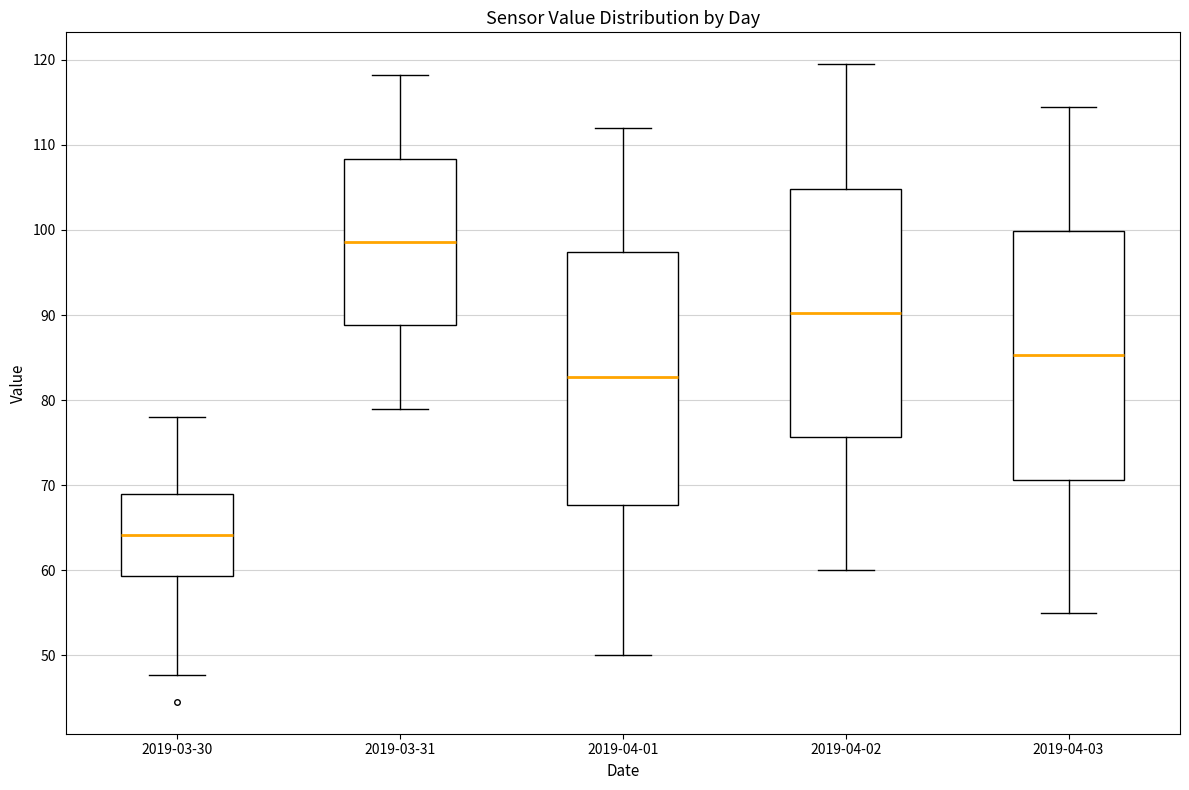

Reading left to right, transcribe this box plot: for each box, give where its median line is, the range the box spans, and where its two whiskers end, as read against the y-axis. The values are not printed on the chart, so give them approximately, as read against the axis.

2019-03-30: median 64, box 59 to 69, whiskers 48 to 78
2019-03-31: median 99, box 89 to 108, whiskers 79 to 118
2019-04-01: median 83, box 68 to 97, whiskers 50 to 112
2019-04-02: median 90, box 76 to 105, whiskers 60 to 120
2019-04-03: median 85, box 71 to 100, whiskers 55 to 115